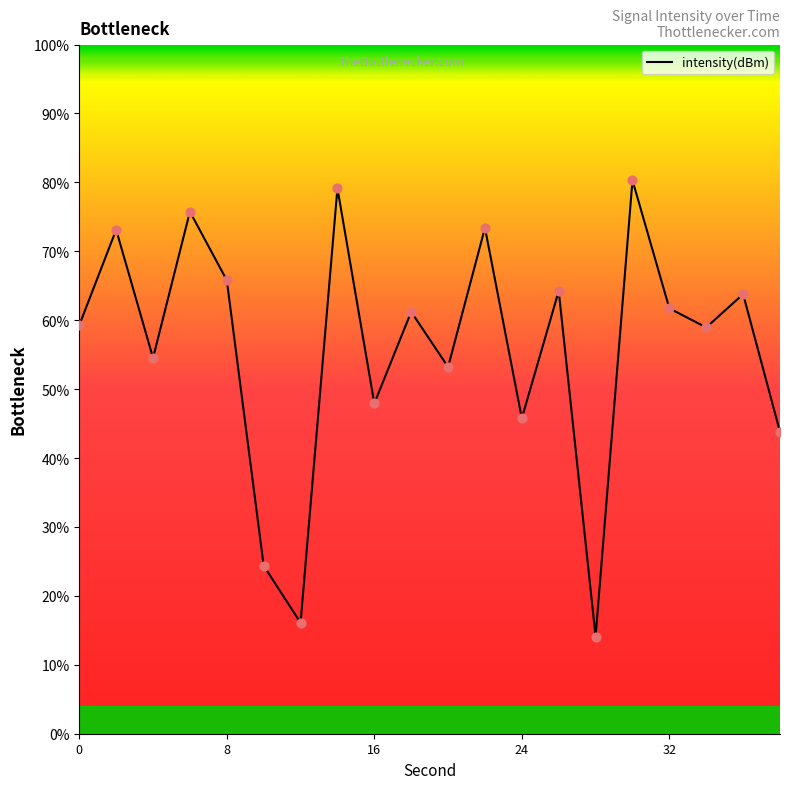

What is the smallest value displayed?

14.1